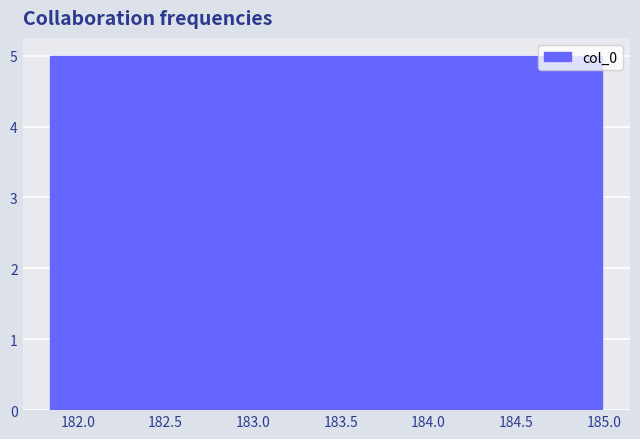

Reading left to right, list every bar in this chart as the range it spans on the x-axis followed by its height. Neither the bar edges nor the heights are printed on the chart, so give them approximately, as read against the axes.

181.85 to 182.45: 5
182.45 to 183.10: 5
183.10 to 183.75: 5
183.75 to 184.35: 5
184.35 to 185.00: 5